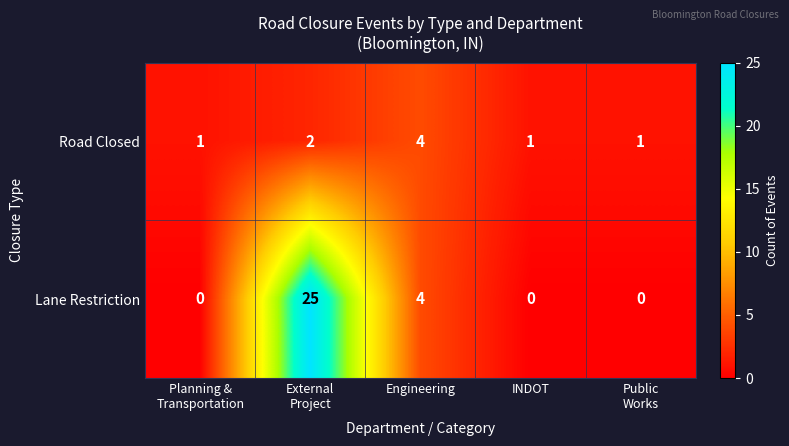

Is it true that Lane Restriction equals 9 at INDOT?

False